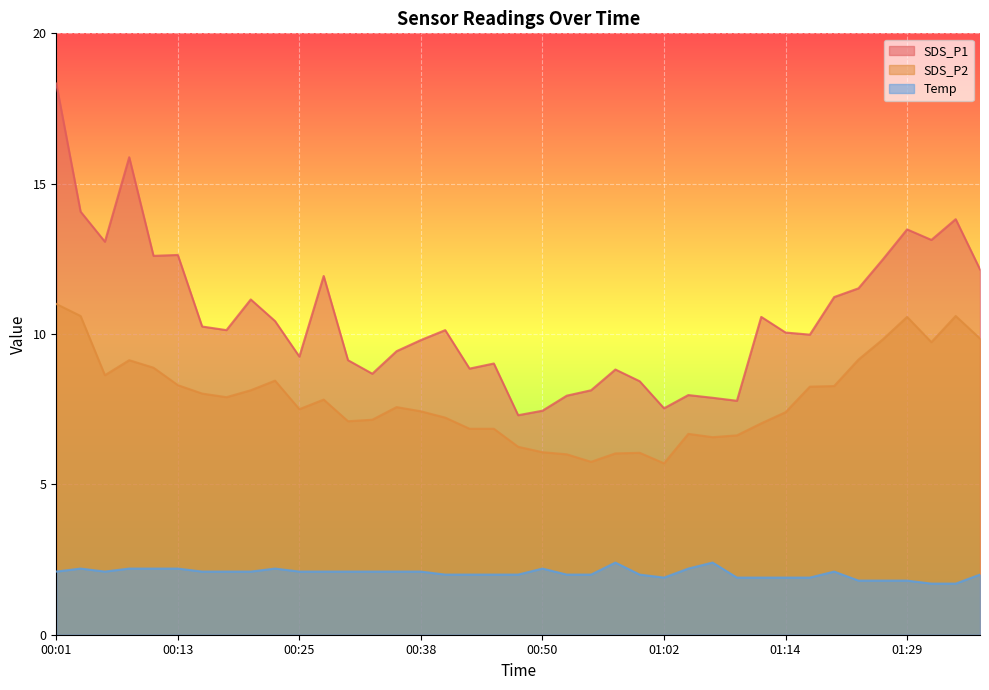

Which series has the largest total across all categories?

SDS_P1